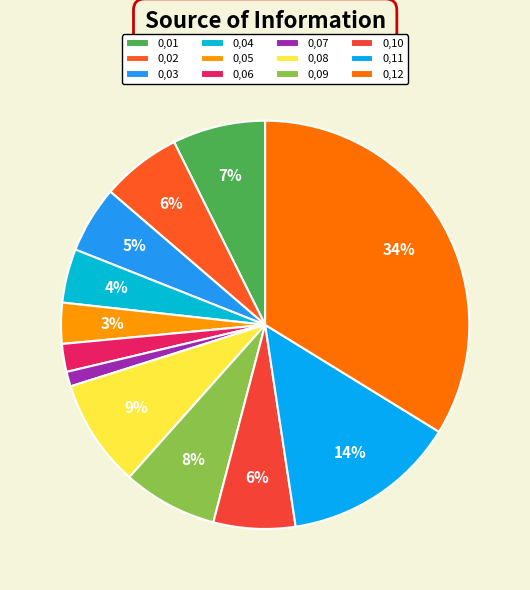

The 0,03 slice represents 5% of the pie. True or false?

True